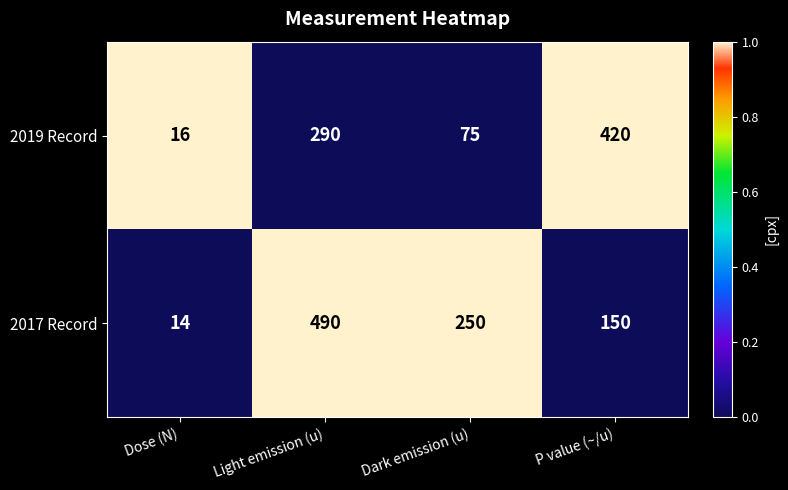

How many series are shown in this chart?

2